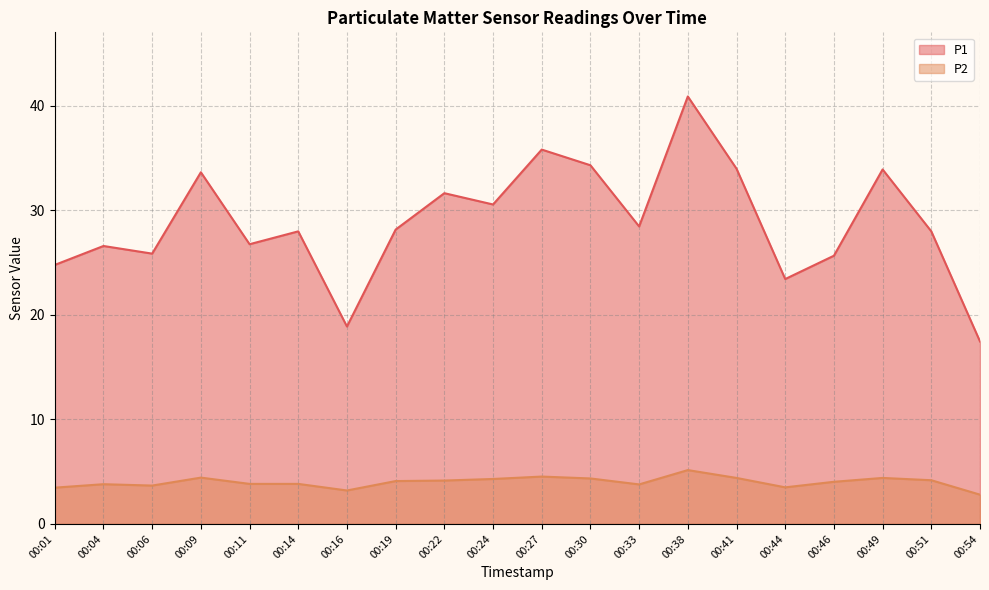

Reading left to right, extract all data points from this chart.

P1: 00:01=24.8	00:04=26.6	00:06=25.9	00:09=33.6	00:11=26.8	00:14=28.0	00:16=18.9	00:19=28.1	00:22=31.6	00:24=30.6	00:27=35.8	00:30=34.3	00:33=28.4	00:38=40.9	00:41=34.0	00:44=23.4	00:46=25.6	00:49=33.9	00:51=28.0	00:54=17.4
P2: 00:01=3.5	00:04=3.8	00:06=3.7	00:09=4.4	00:11=3.8	00:14=3.8	00:16=3.2	00:19=4.1	00:22=4.2	00:24=4.3	00:27=4.5	00:30=4.3	00:33=3.8	00:38=5.2	00:41=4.4	00:44=3.5	00:46=4.0	00:49=4.4	00:51=4.2	00:54=2.8